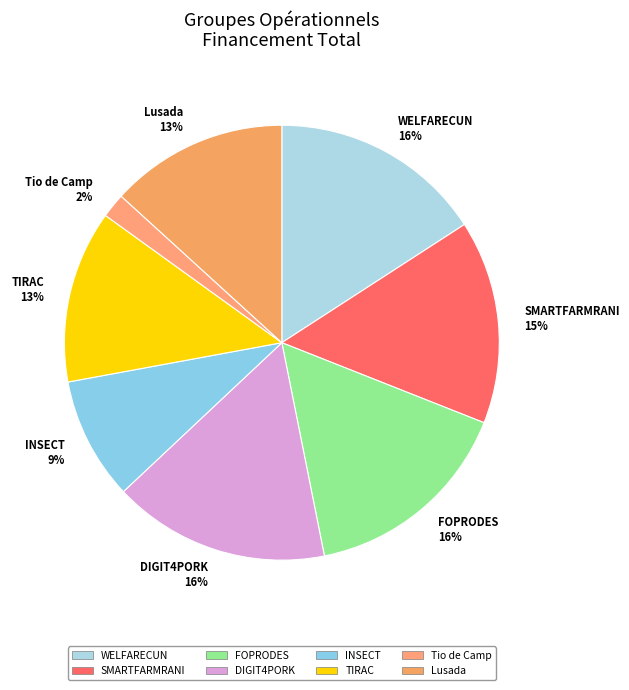

Combined, do TIRAC and Lusada account for over 50%?

No